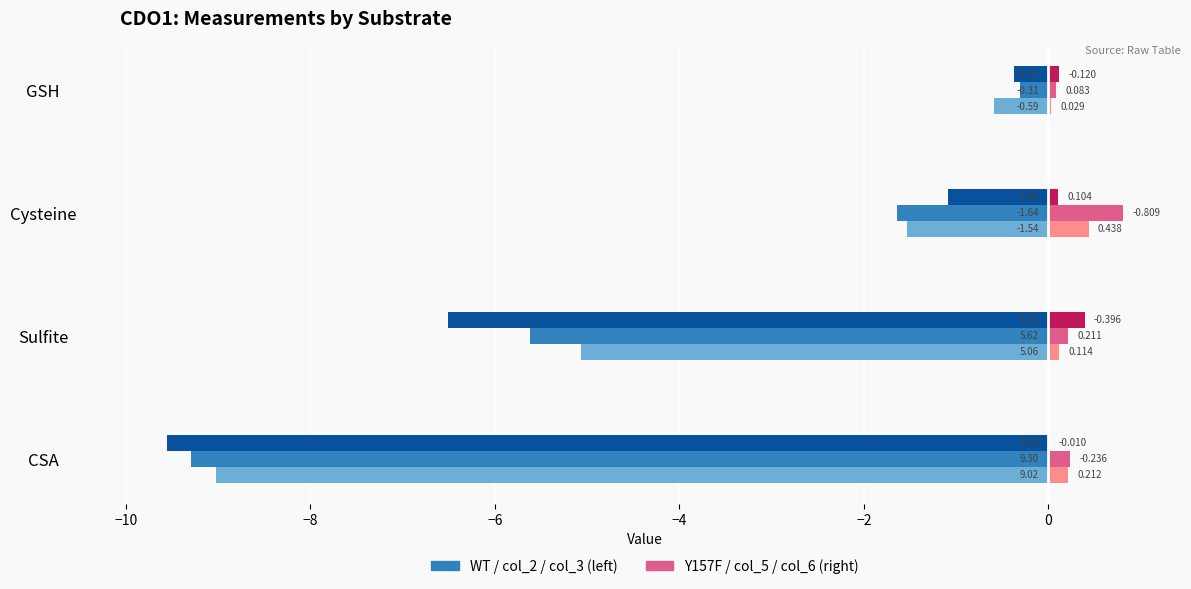

At which category does the chart reach its peak across all series?

Cysteine